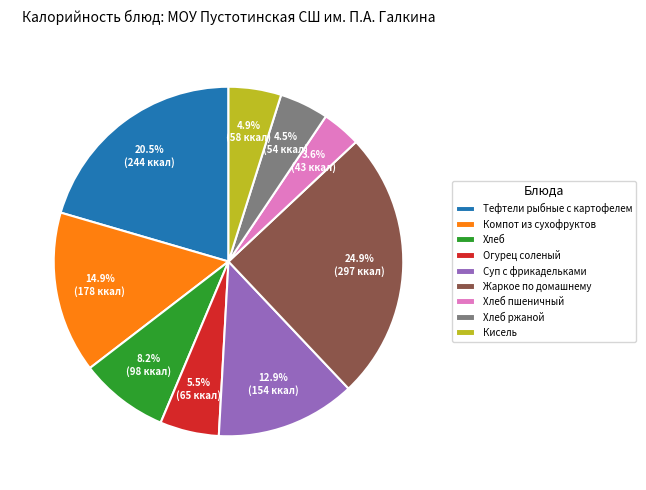

Does Кисель represent more than half of the total?

No